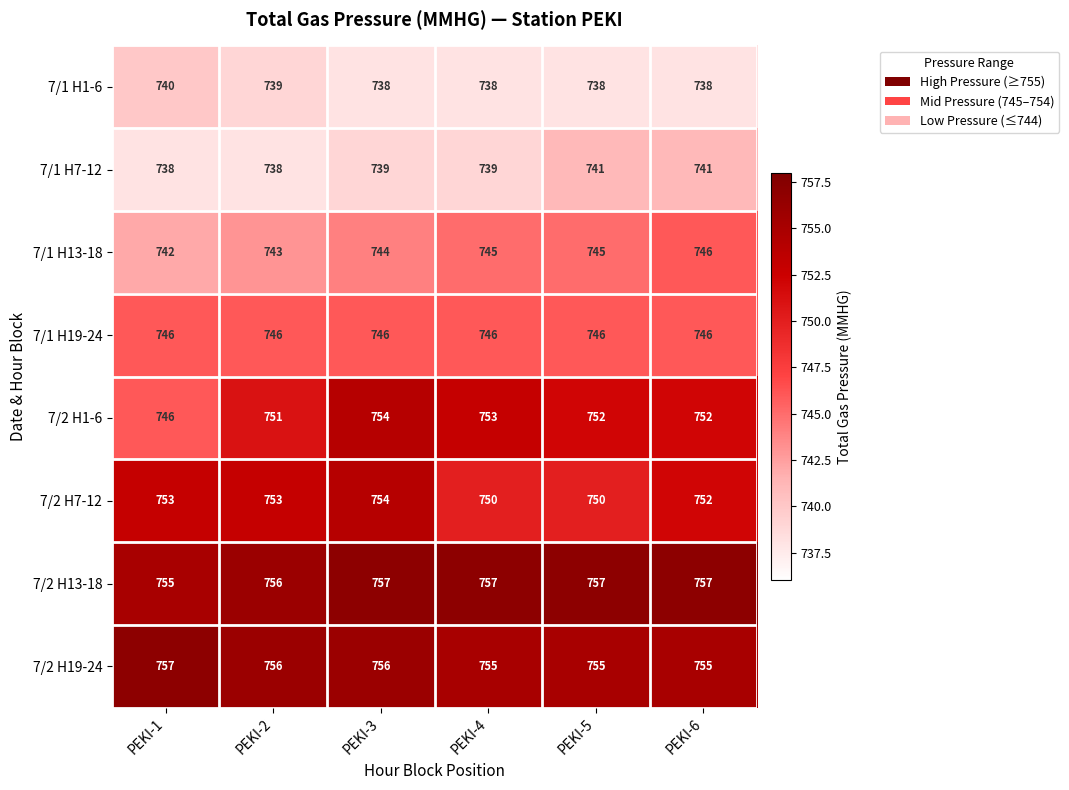

At which category is the sum across all series the highest?

PEKI-3